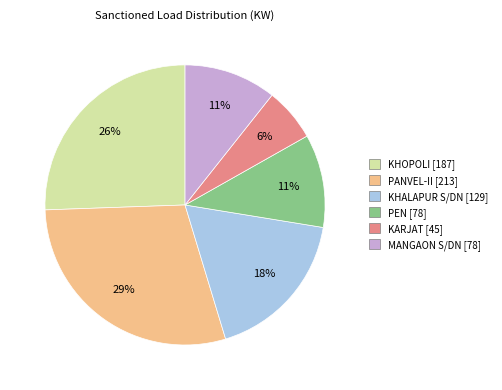

Is there a majority slice in this chart?

No